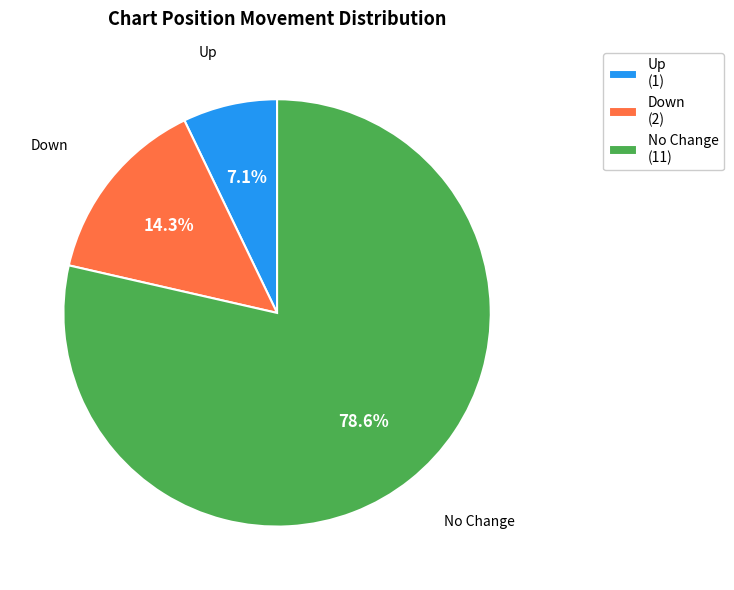

Which category accounts for the majority?

No Change